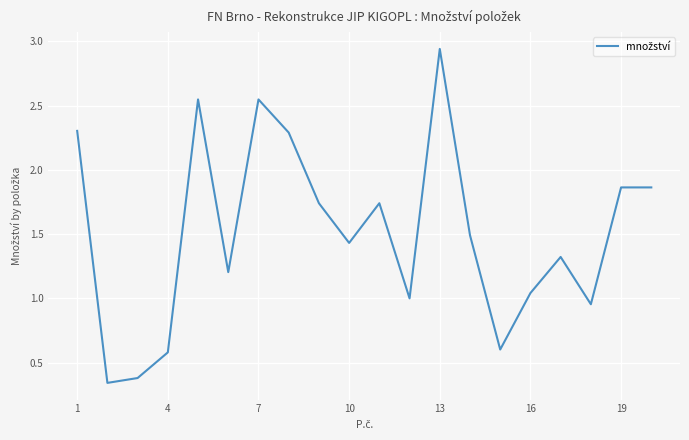

What is the difference between the maximum and minimum values?

2.6